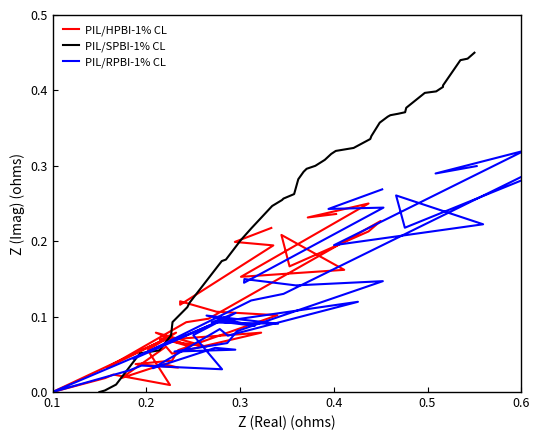

Which series has the widest spread of values?

PIL/SPBI-1% CL